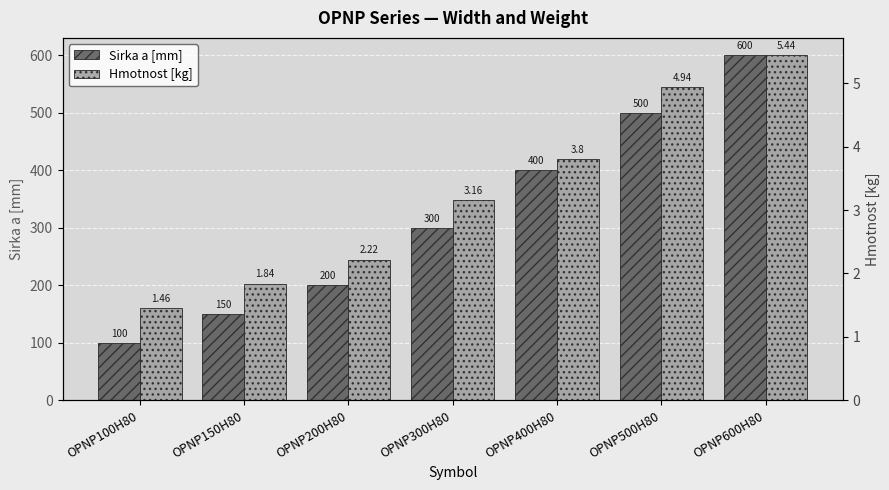

The value of Hmotnost [kg] at OPNP400H80 is 3.8. True or false?

True